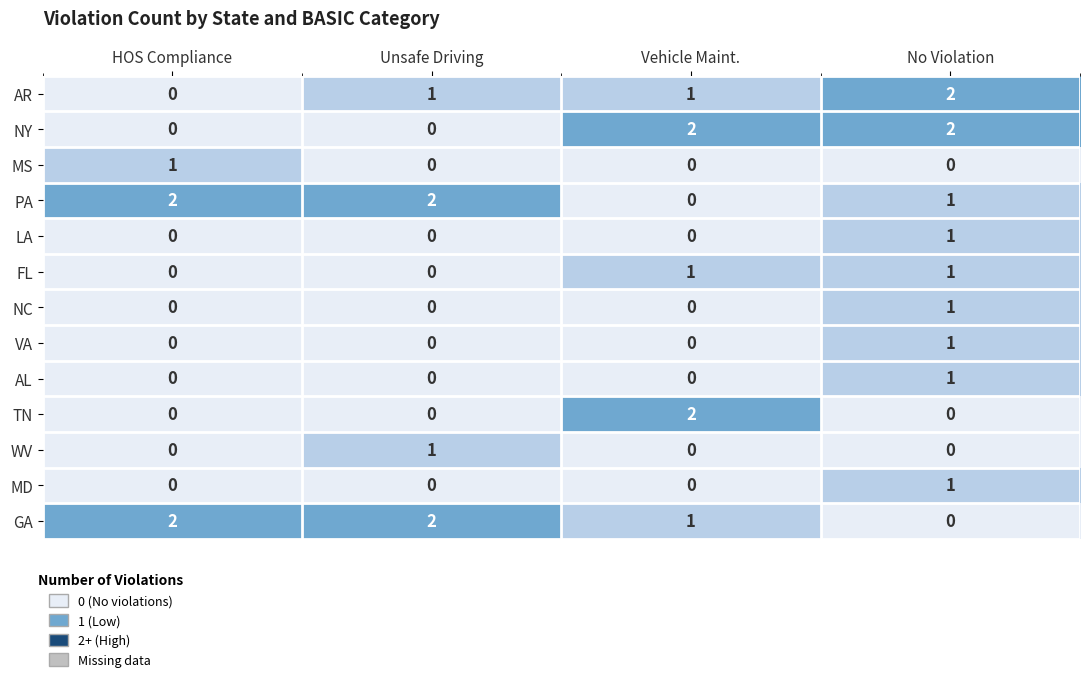

The PA series shows 1 at Unsafe Driving. True or false?

False